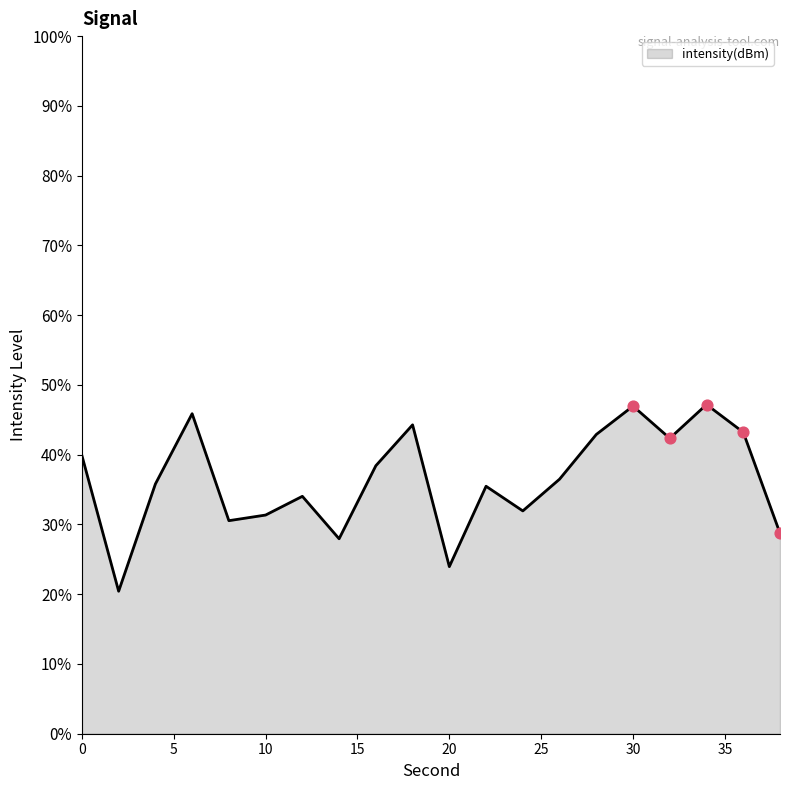

What is the difference between the maximum and minimum values?

26.8